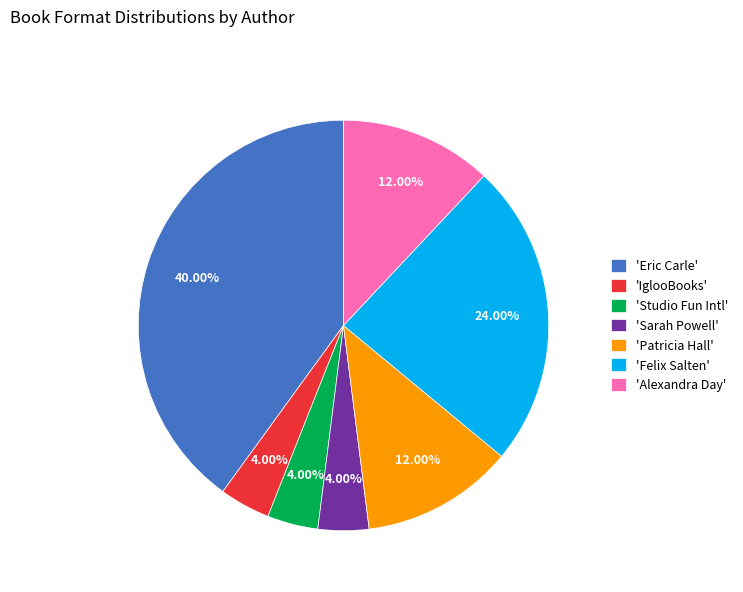

Which slice is the largest?

'Eric Carle'